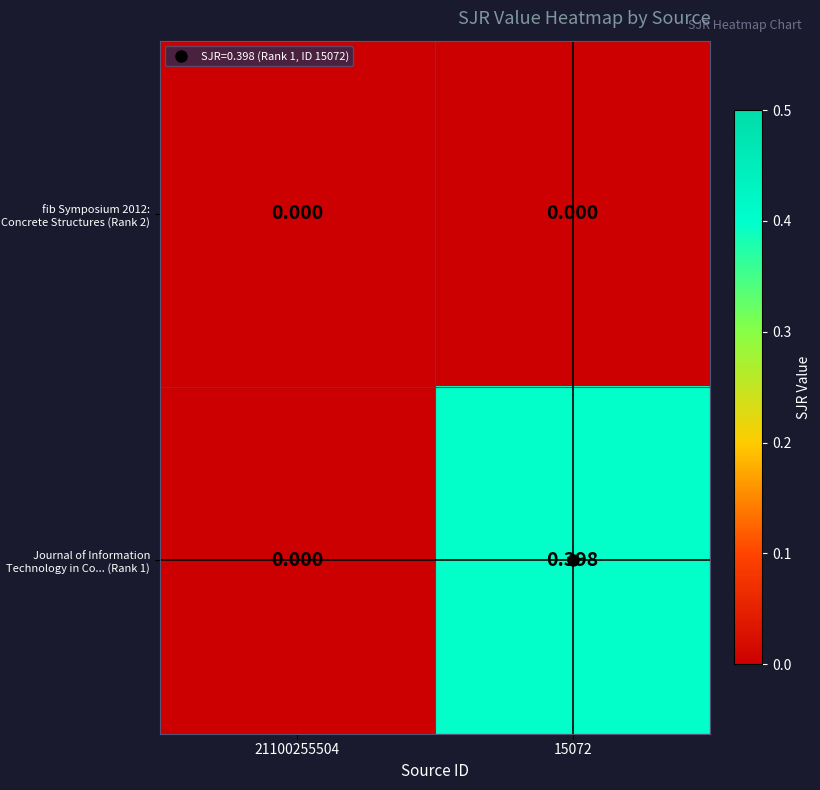

Rank the series by their maximum value, from lowest to highest.

fib Symposium 2012: Concrete Structures (Rank 2), Journal of Information Technology in Co... (Rank 1)